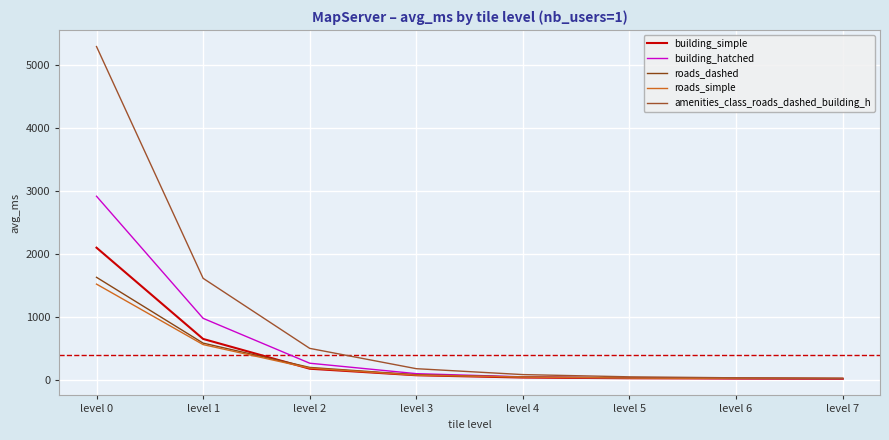

Reading left to right, extract all data points from this chart.

building_simple: 2100.4	654.7	182.7	79.1	43.0	31.8	27.0	23.0
building_hatched: 2915.6	981.2	270.0	104.6	53.8	35.5	27.8	24.1
roads_dashed: 1630.9	588.3	203.4	86.3	52.2	37.0	29.9	26.1
roads_simple: 1523.2	564.9	191.5	80.2	50.1	34.9	29.1	26.3
amenities_class_roads_dashed_building_h: 5286.9	1615.1	505.1	183.2	89.7	54.3	38.6	31.7